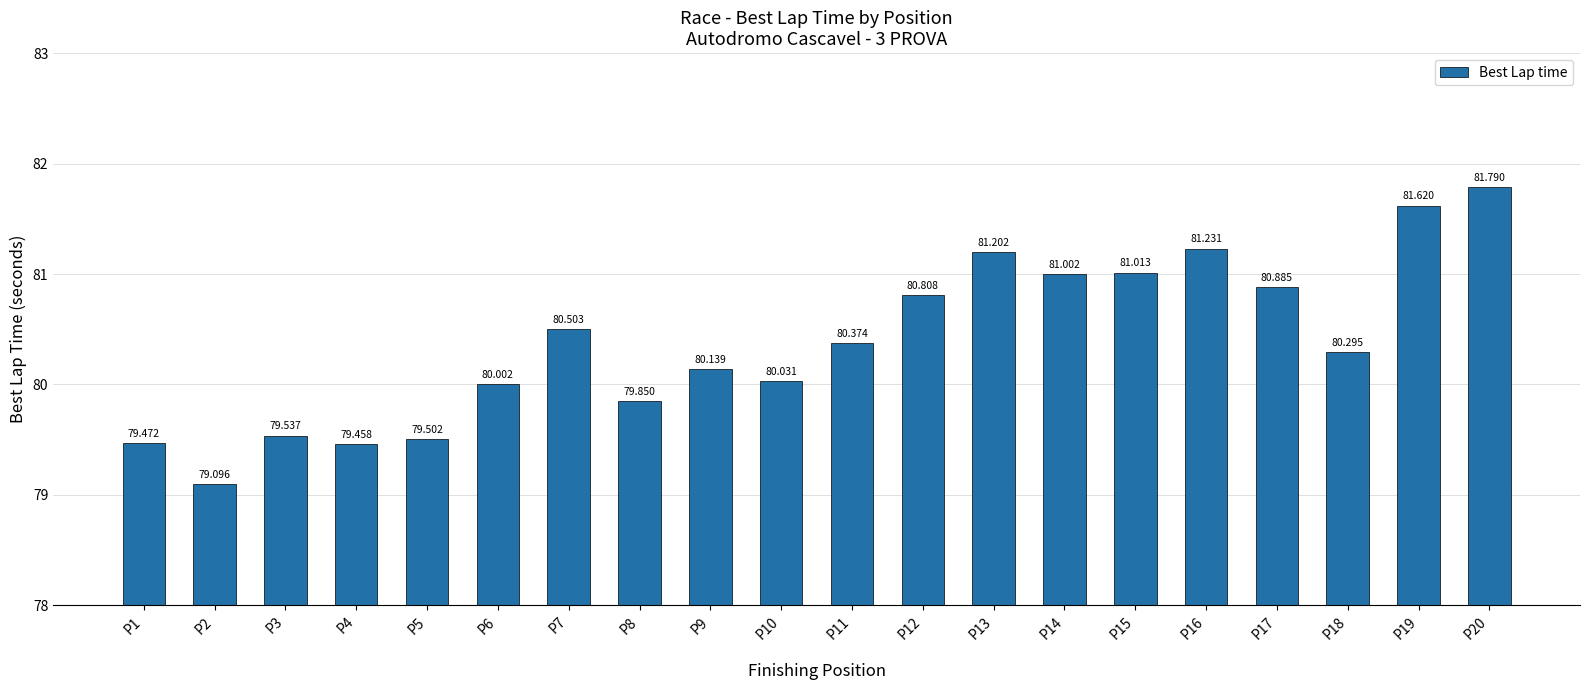

The value at P18 is 22.7. True or false?

False